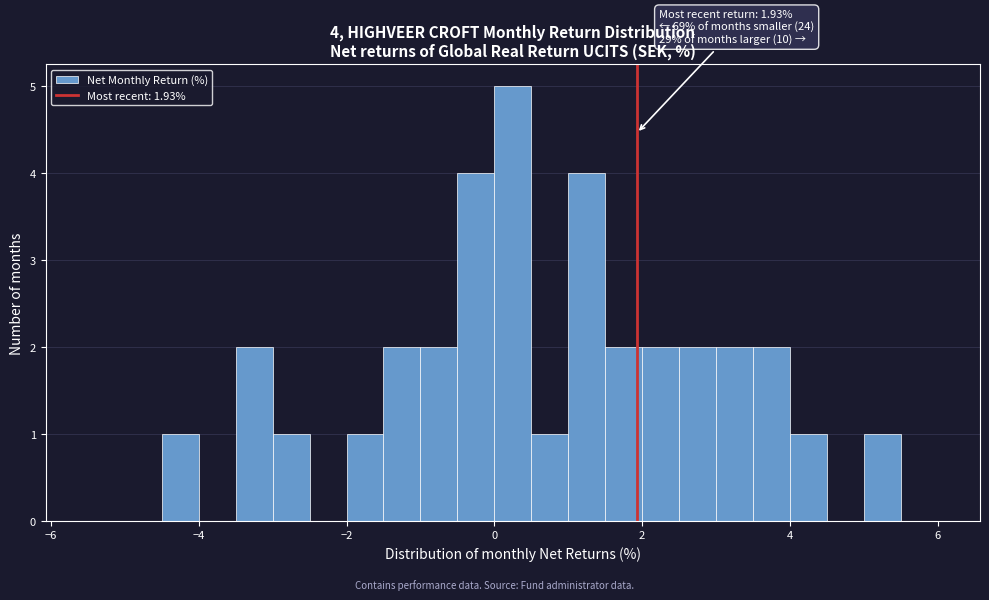

Around what value on the x-axis is the tallest bar? Give the approximate position of its centre, as read against the axis.

0.2